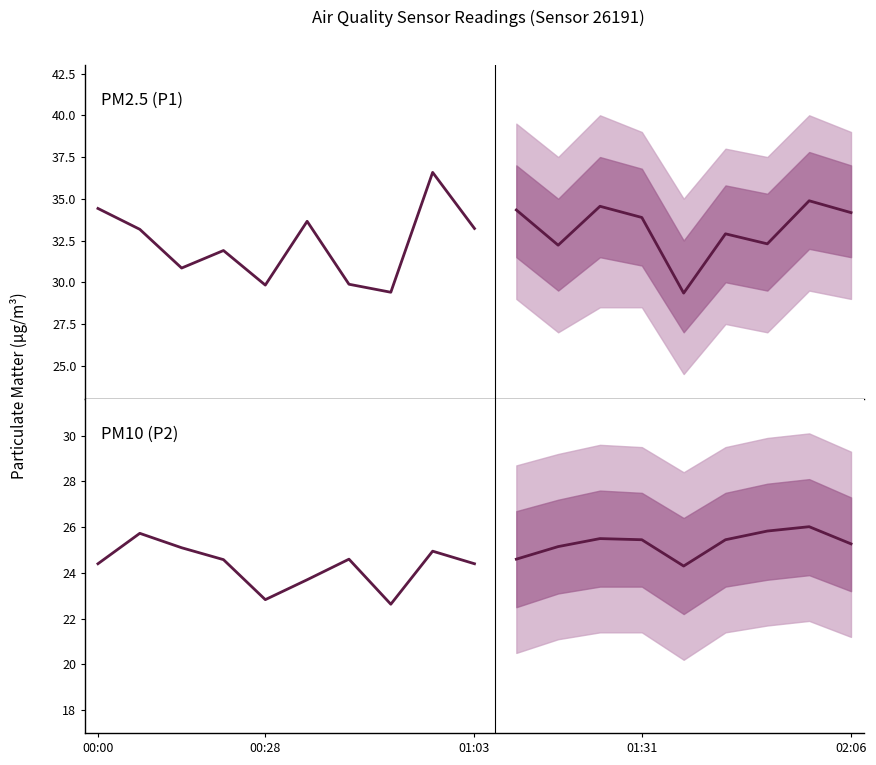

In PM2.5 (P1), how many points are higher than both neighbors (excluding endpoints)?

3